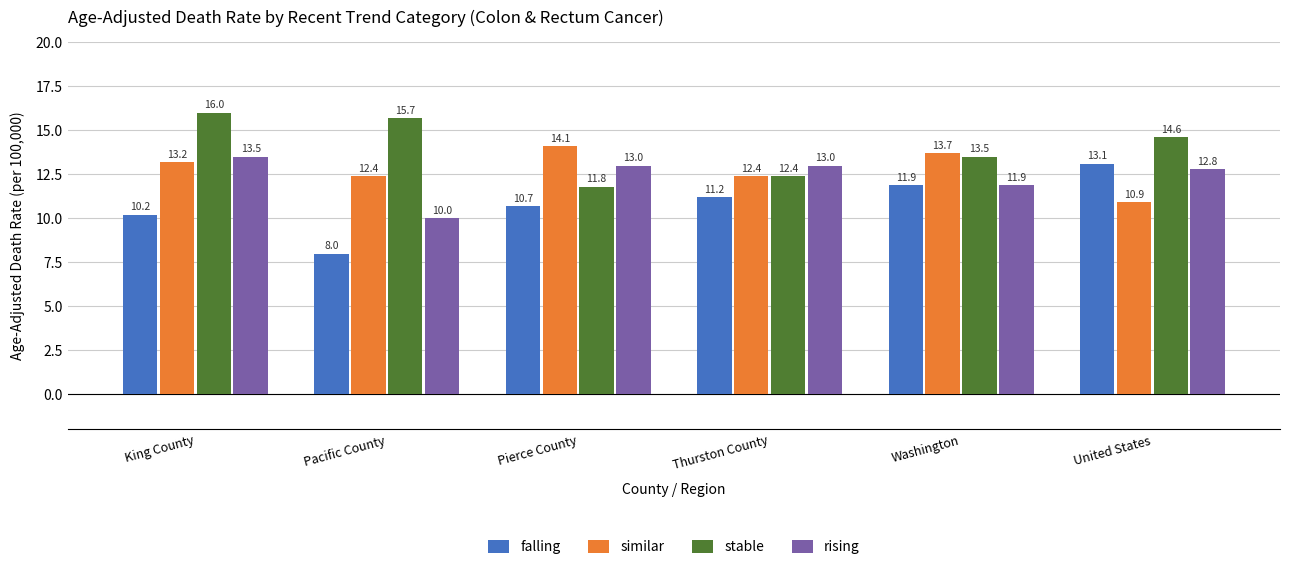

List the labels in order of falling value, smallest first.

Pacific County, King County, Pierce County, Thurston County, Washington, United States